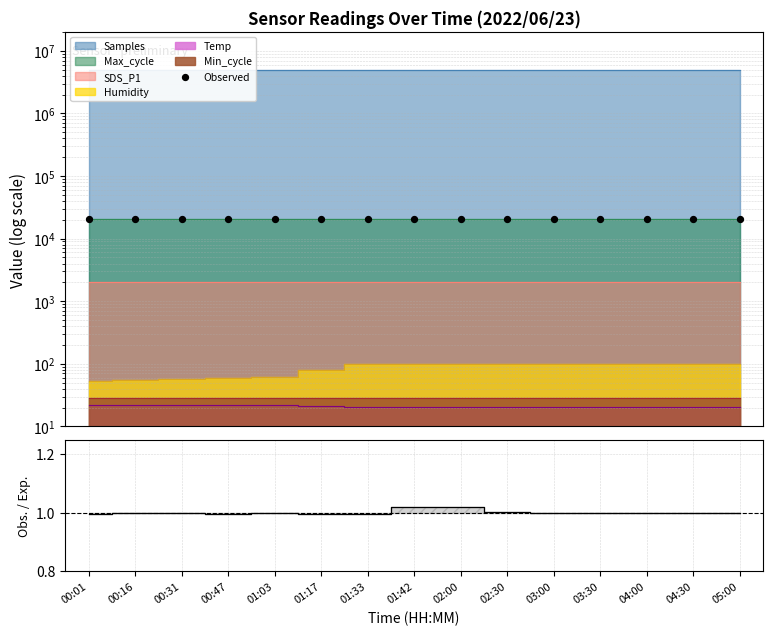

Which has a higher value, 01:42 or 01:03?

01:42